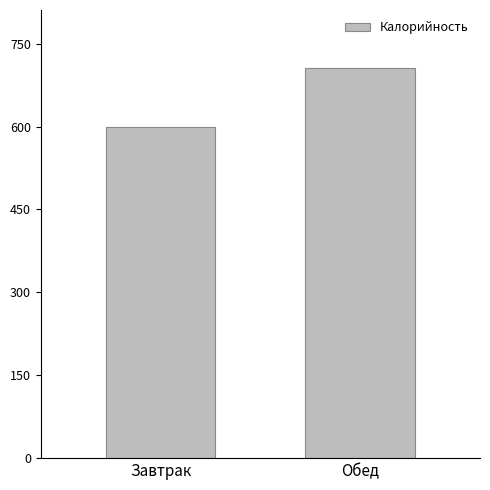

The chart shows a value of 705.2 at Обед. True or false?

True